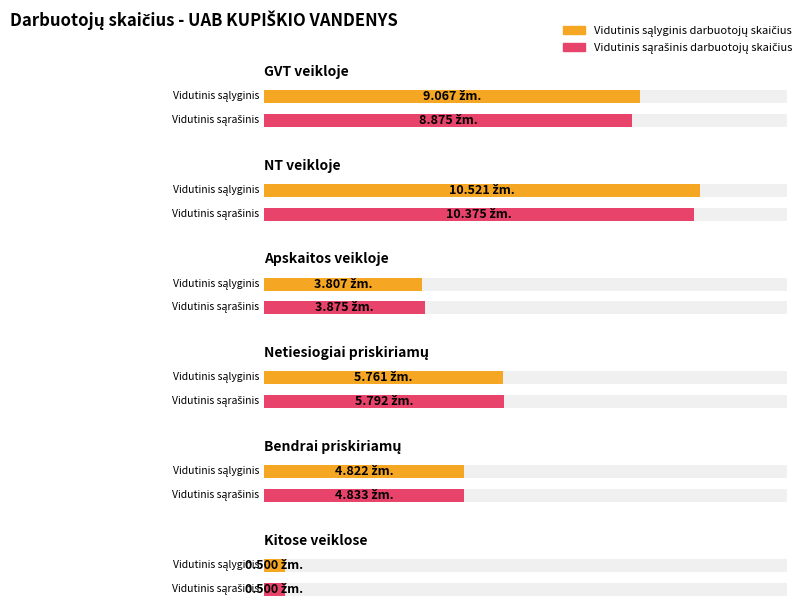

What is the maximum value shown in the chart?

10.5